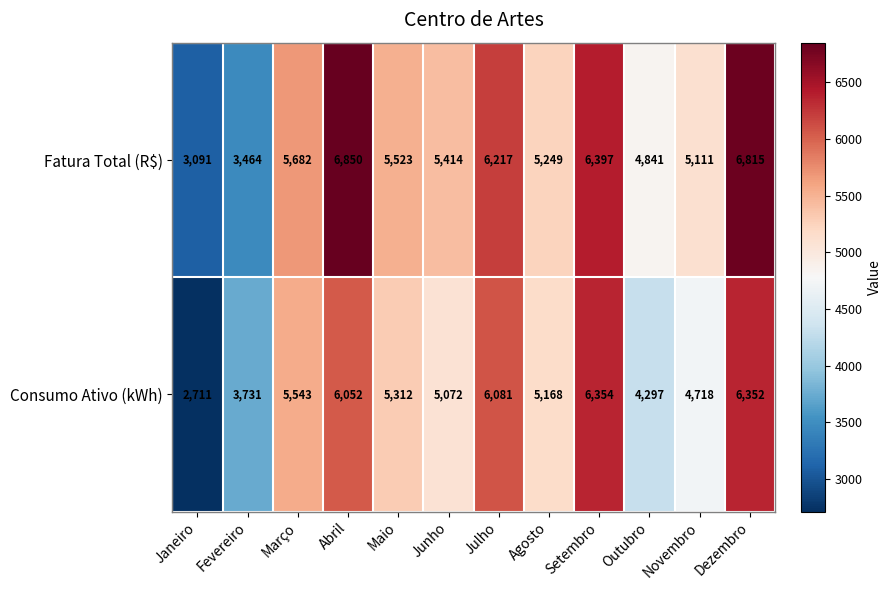

What is the total value across all series at Março?

11225